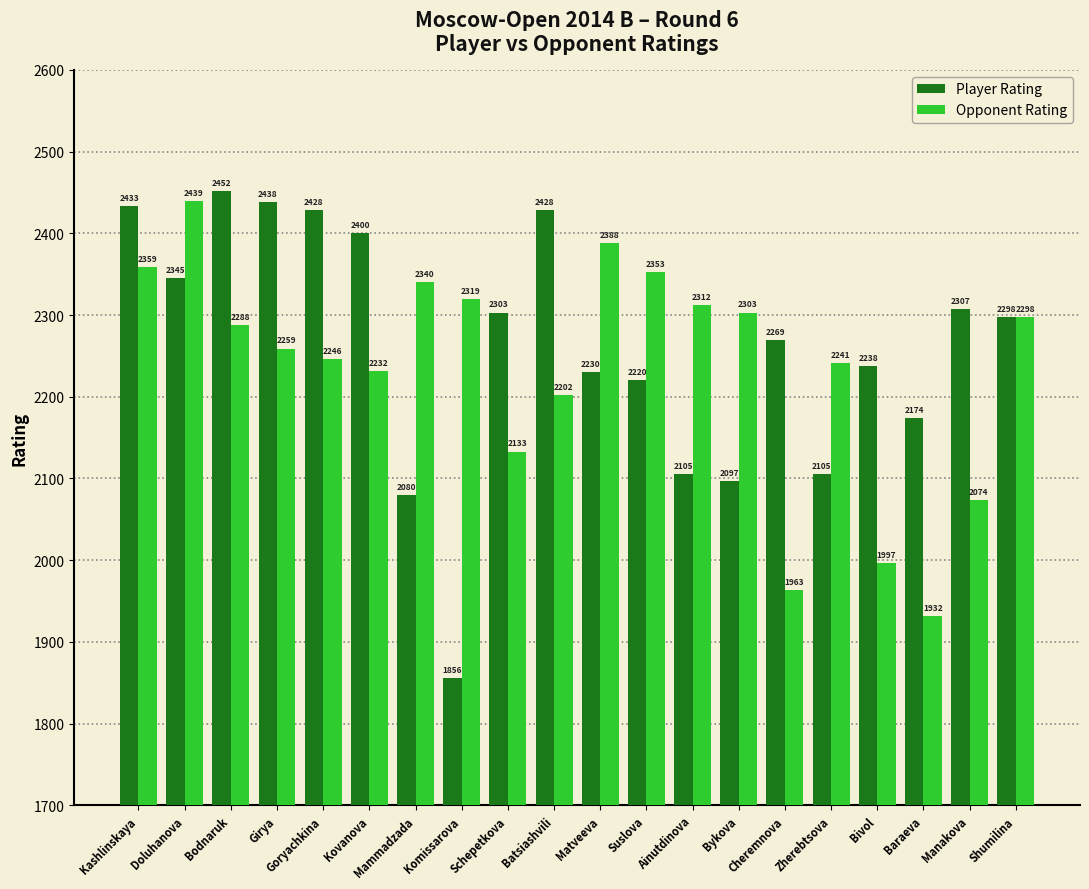

What is the minimum value for Player Rating?

1856